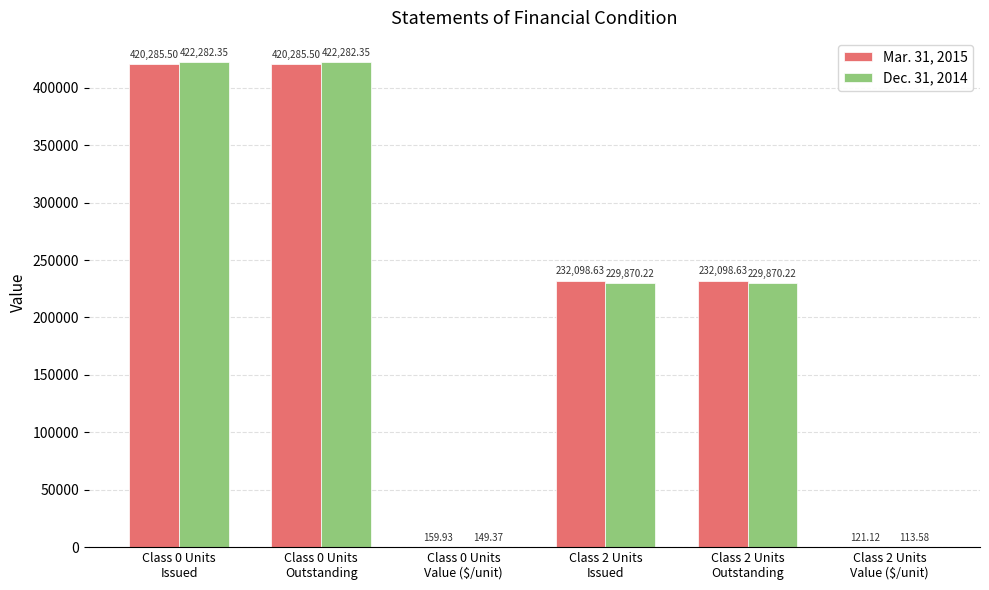

The value of Mar. 31, 2015 at Class 0 Units
Outstanding is 420285.5. True or false?

True